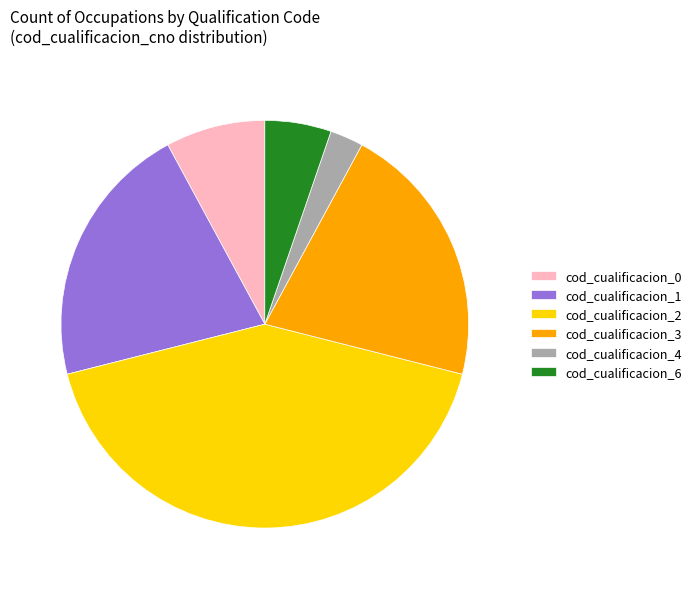

Is there a majority slice in this chart?

No